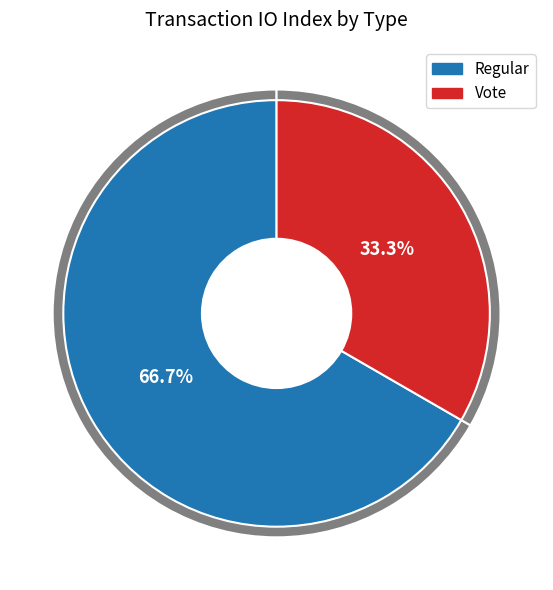

To the nearest percent, what is the combined percentage of Vote and Regular?

100%